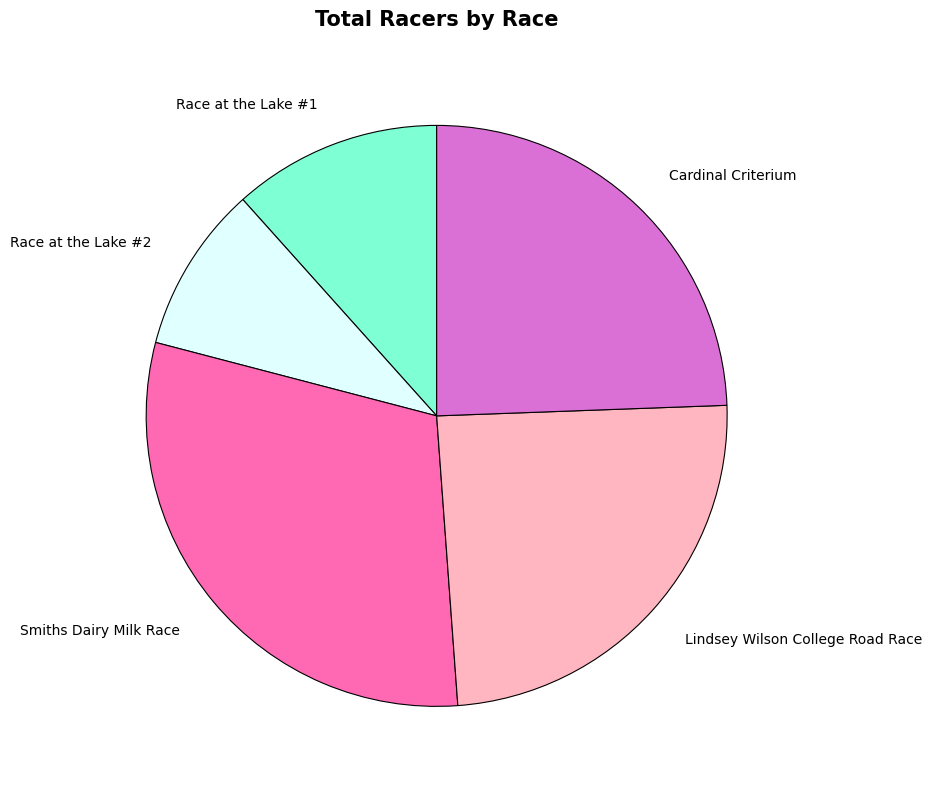

What is the ratio of the value at Cardinal Criterium to the value at Race at the Lake #1?

2.1